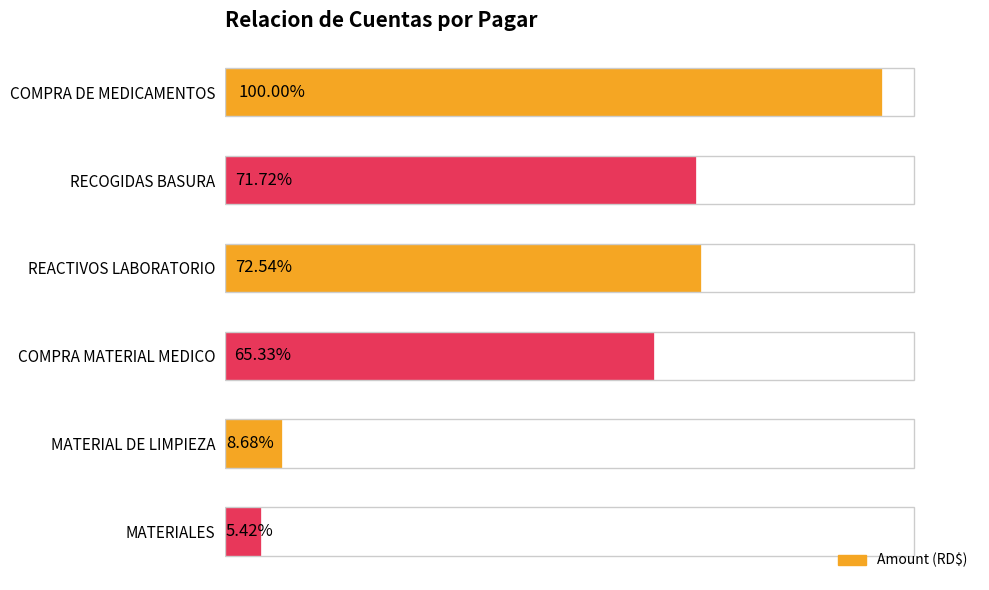

How many bars are there in total?

6